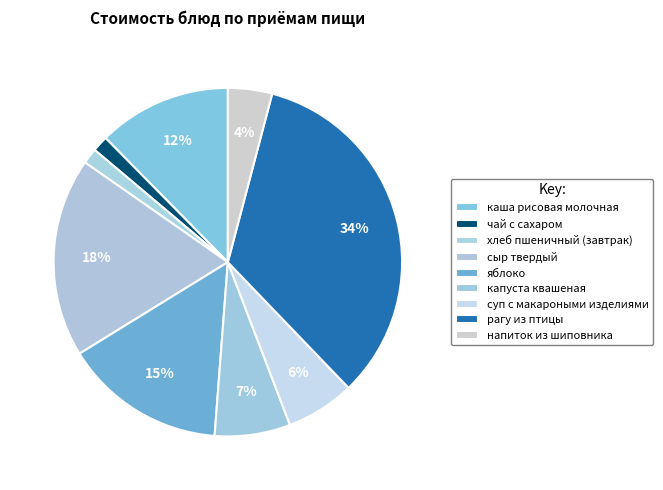

The хлеб пшеничный (завтрак) slice represents 1% of the pie. True or false?

True